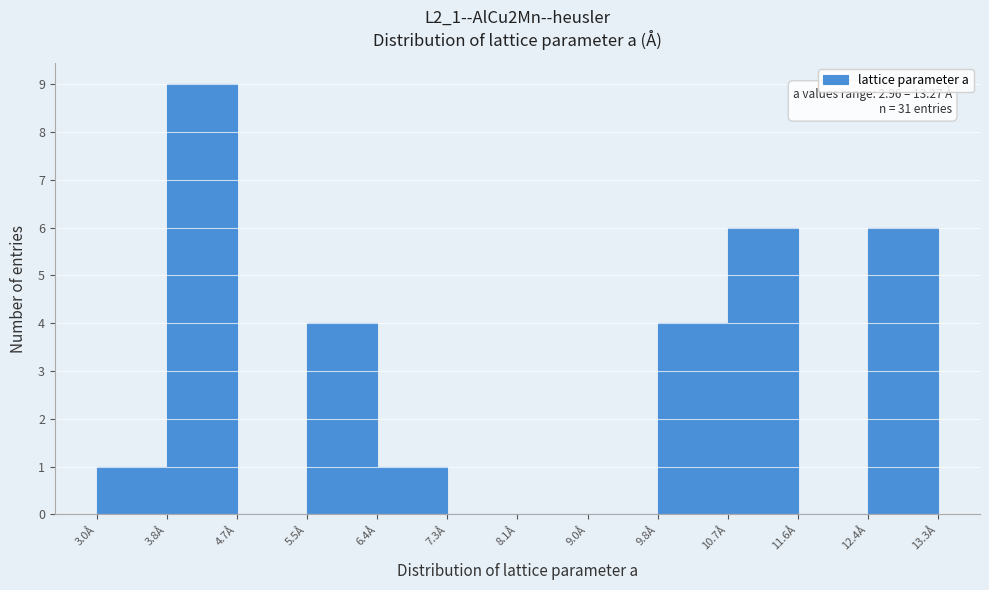

Over which range of the x-axis is the bar tallest?

3.8 to 4.7